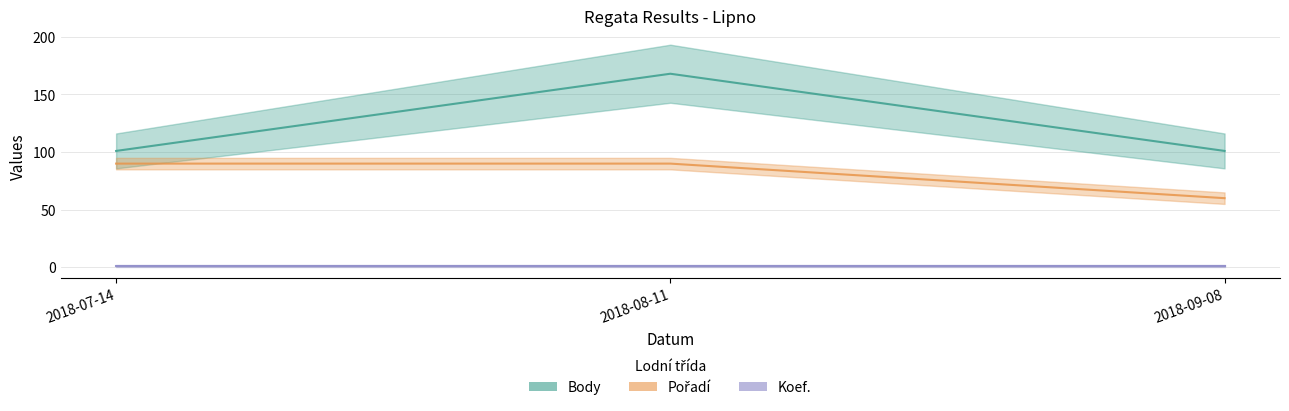

What is the smallest value displayed?

60